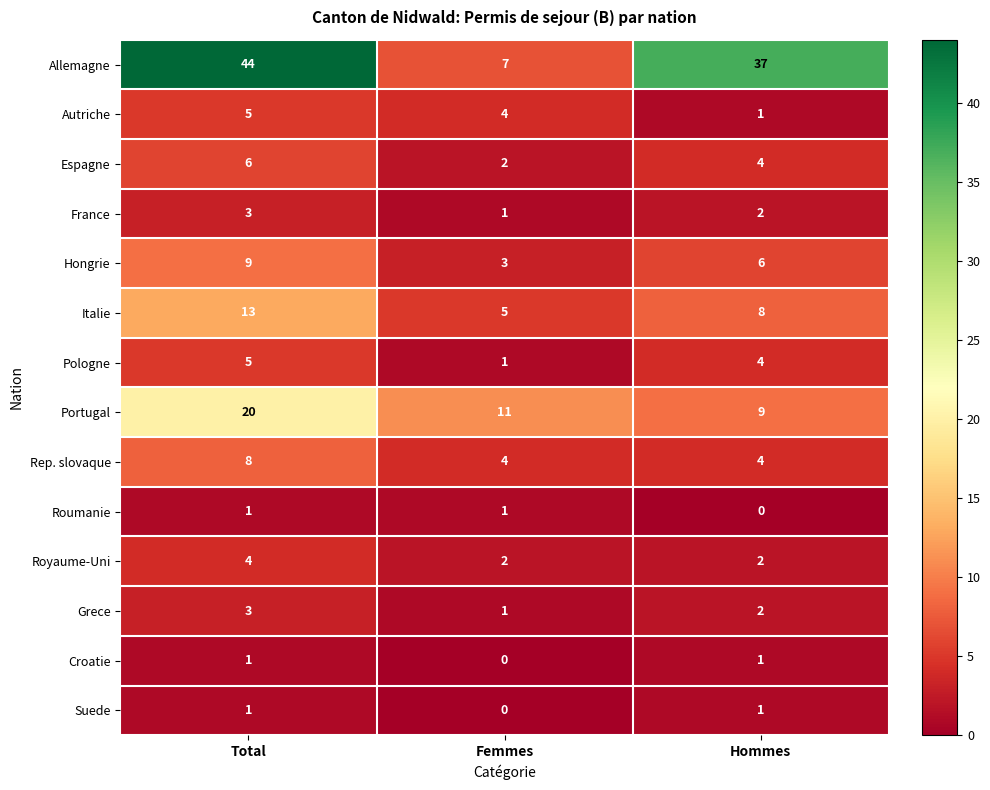

What is the average value of the Portugal series?

13